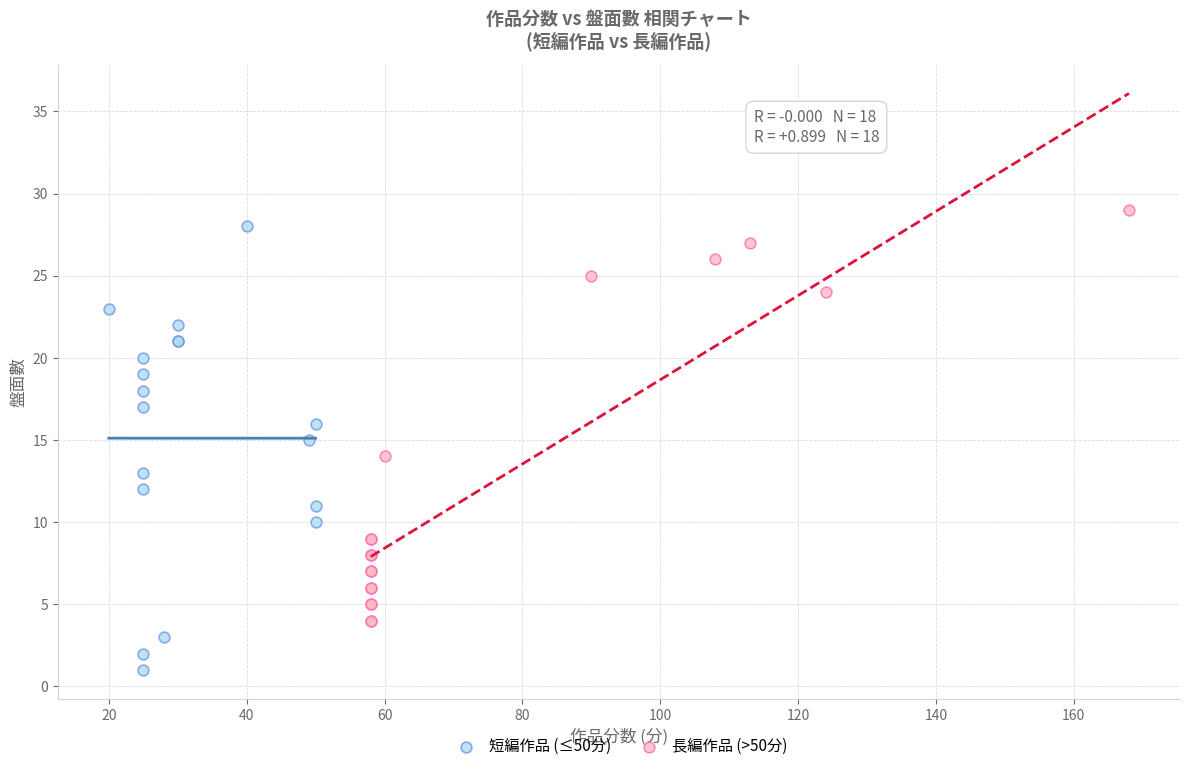

Which series contains the lowest Y value?

短編作品 (≤50分)